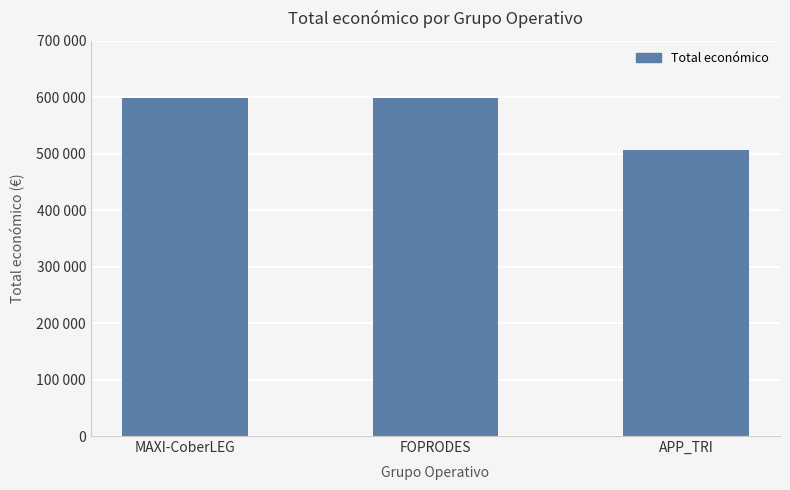

Which category has the lowest value across all series?

APP_TRI